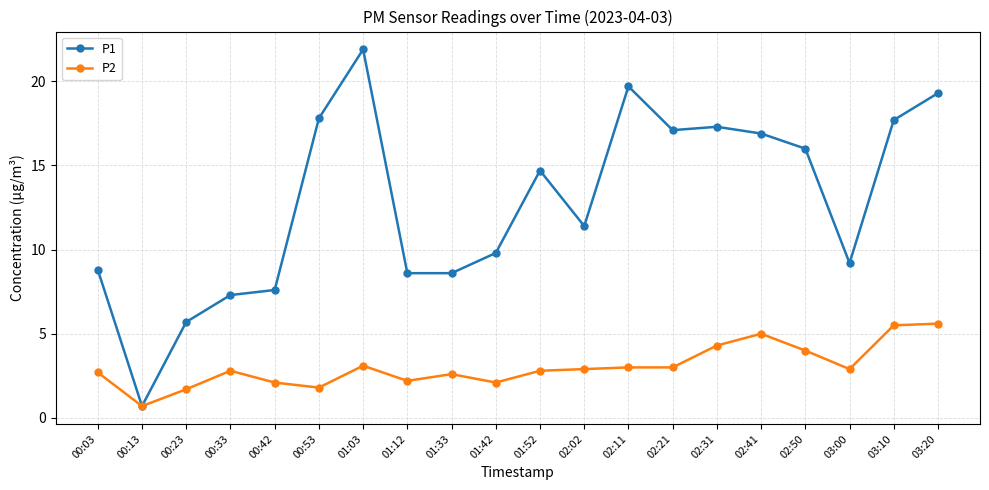

List the series in order of their peak value, lowest first.

P2, P1